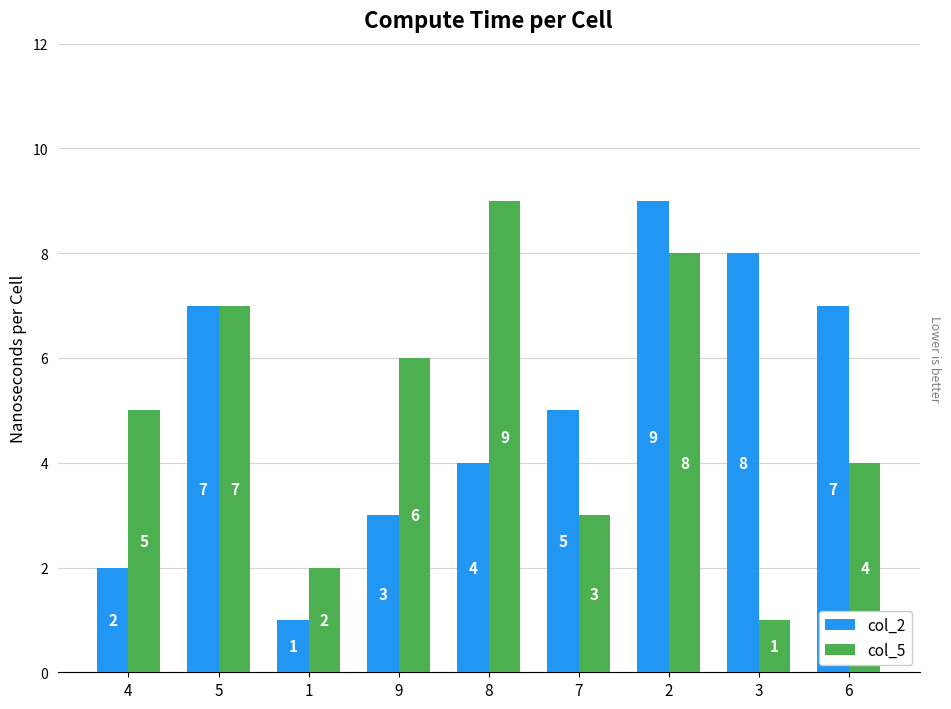

What is the greatest value displayed?

9